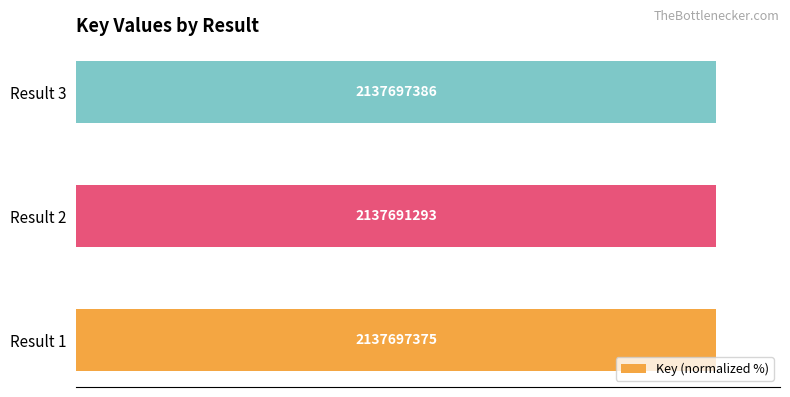

Are the bars horizontal?

Yes